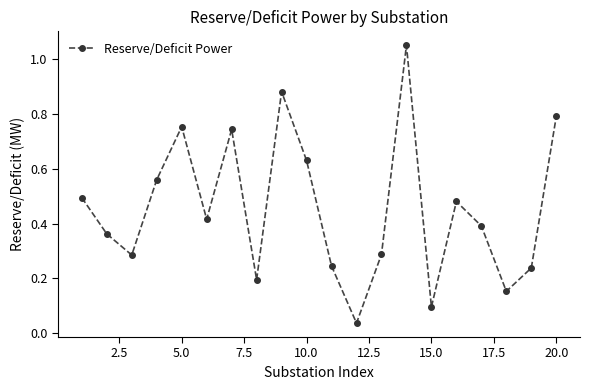

What is the difference between the maximum and minimum values?

1.0